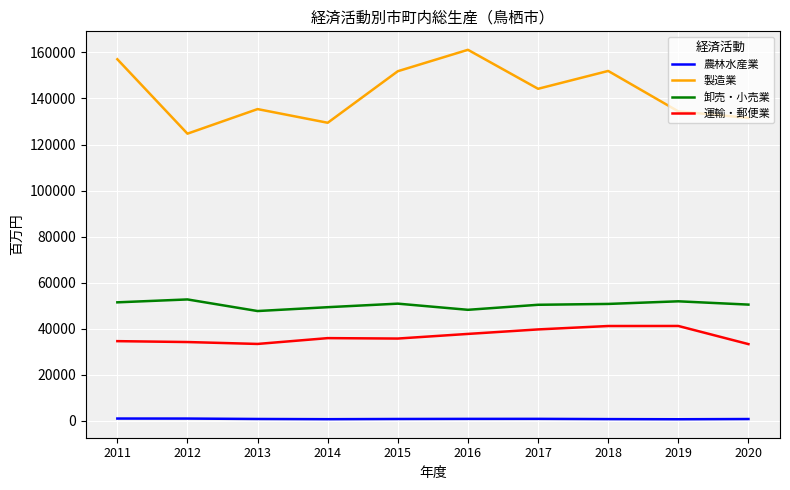

Which series has the largest total across all categories?

製造業